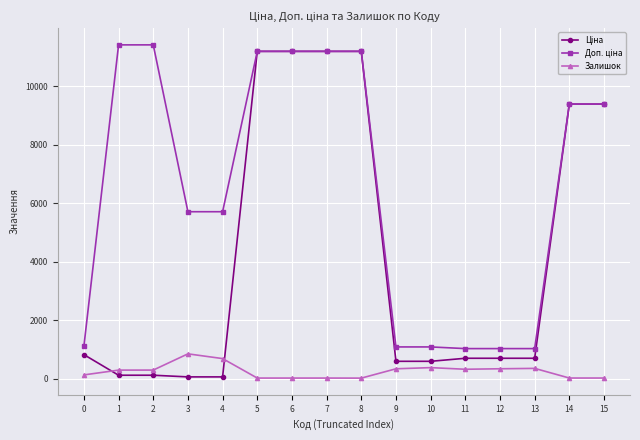

The value of Залишок at 11 is 318.0. True or false?

True